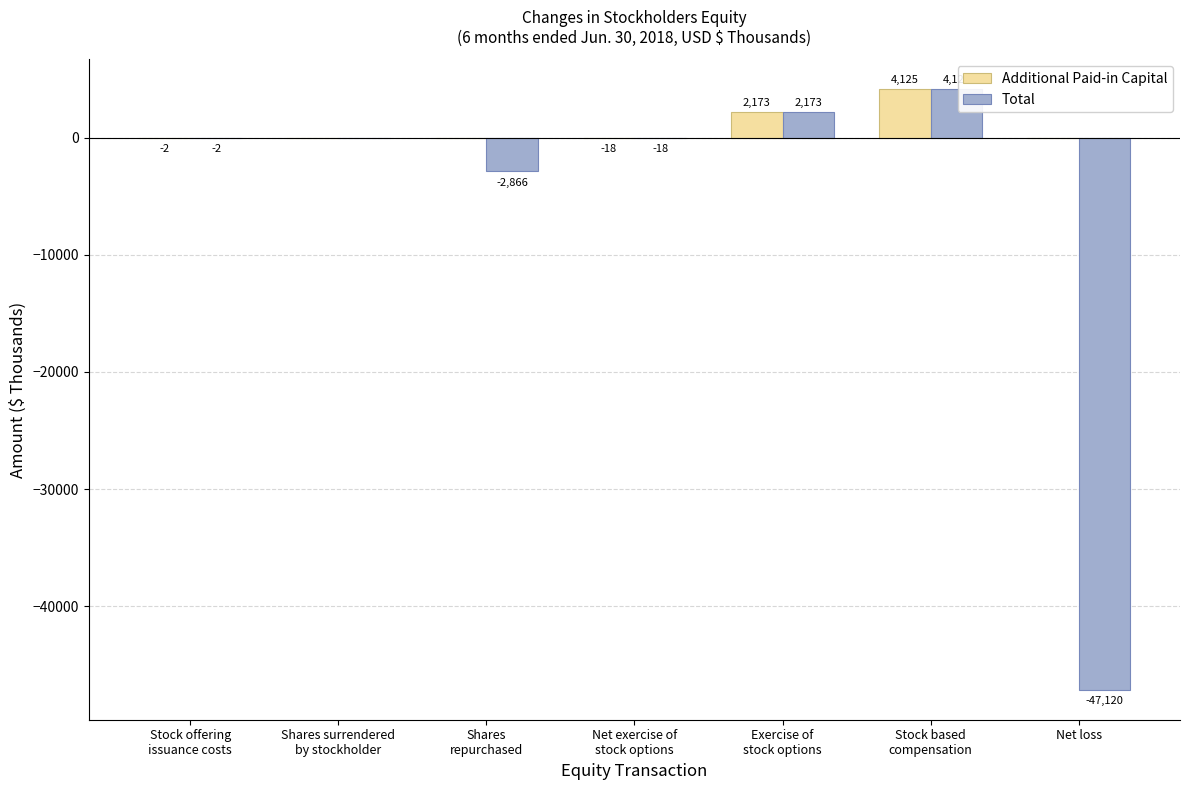

Between Shares surrendered
by stockholder and Shares
repurchased, which series saw the biggest shift?

Total